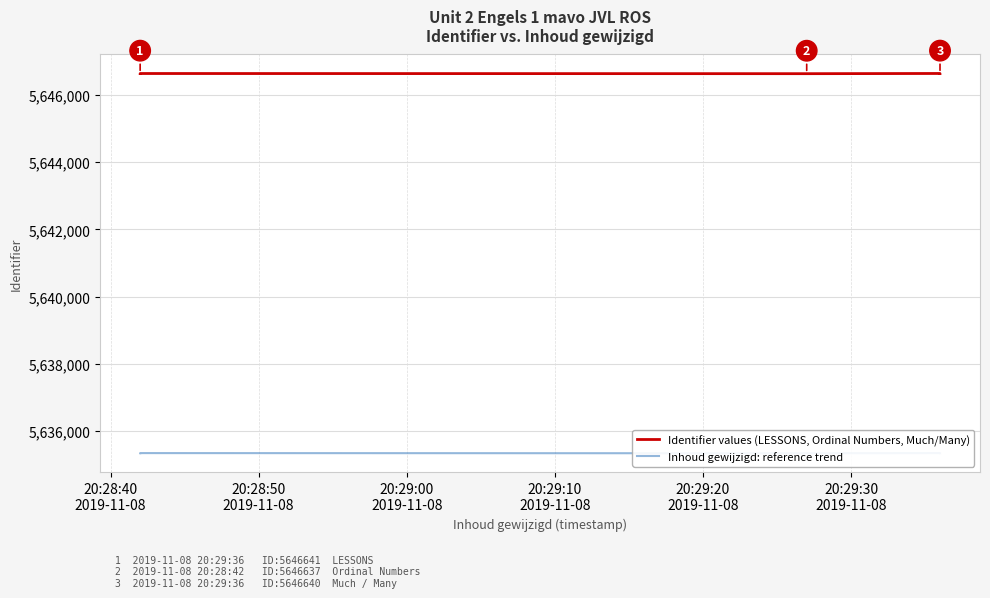

What is the greatest value displayed?

5646641.0